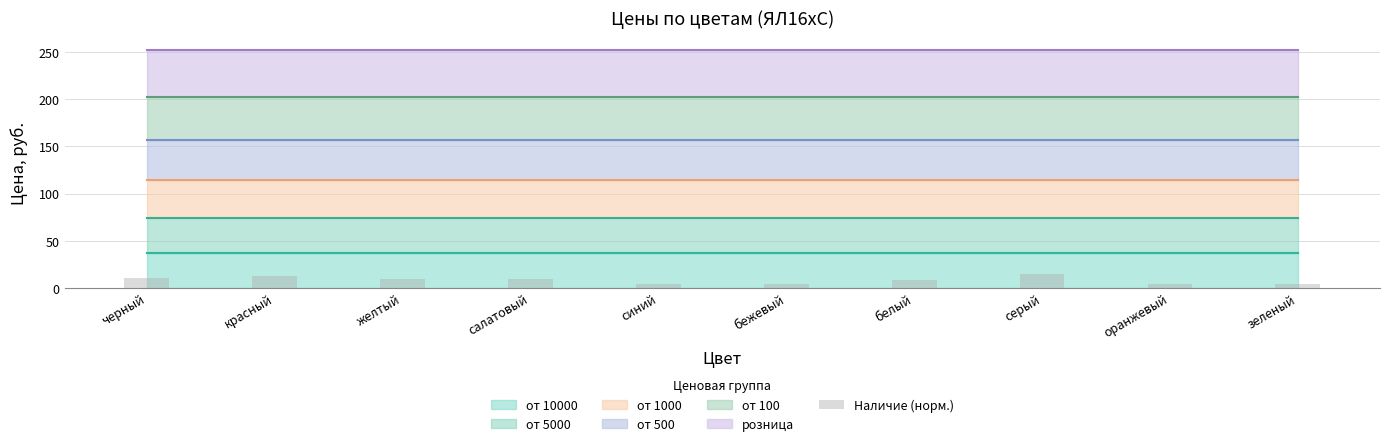

What is the difference between the values at синий and черный?

6.4